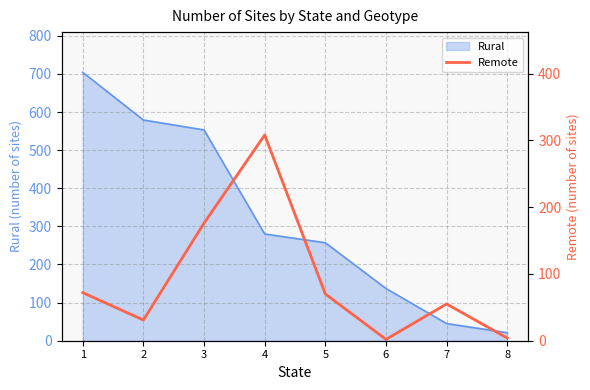

What is the highest value of the Rural series?

704